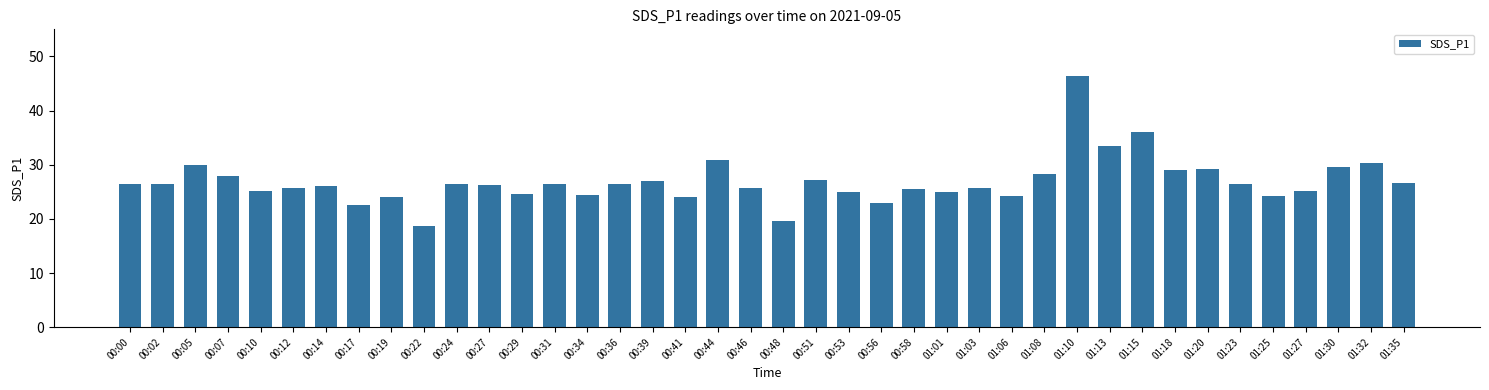

What is the smallest value displayed?

18.8